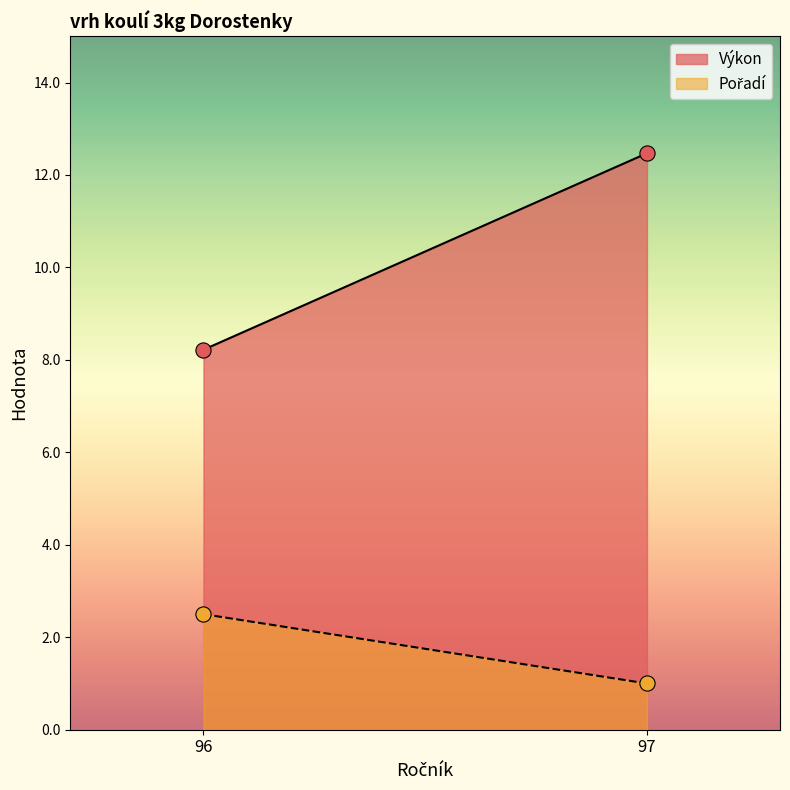

Which series contains the lowest Y value?

Pořadí